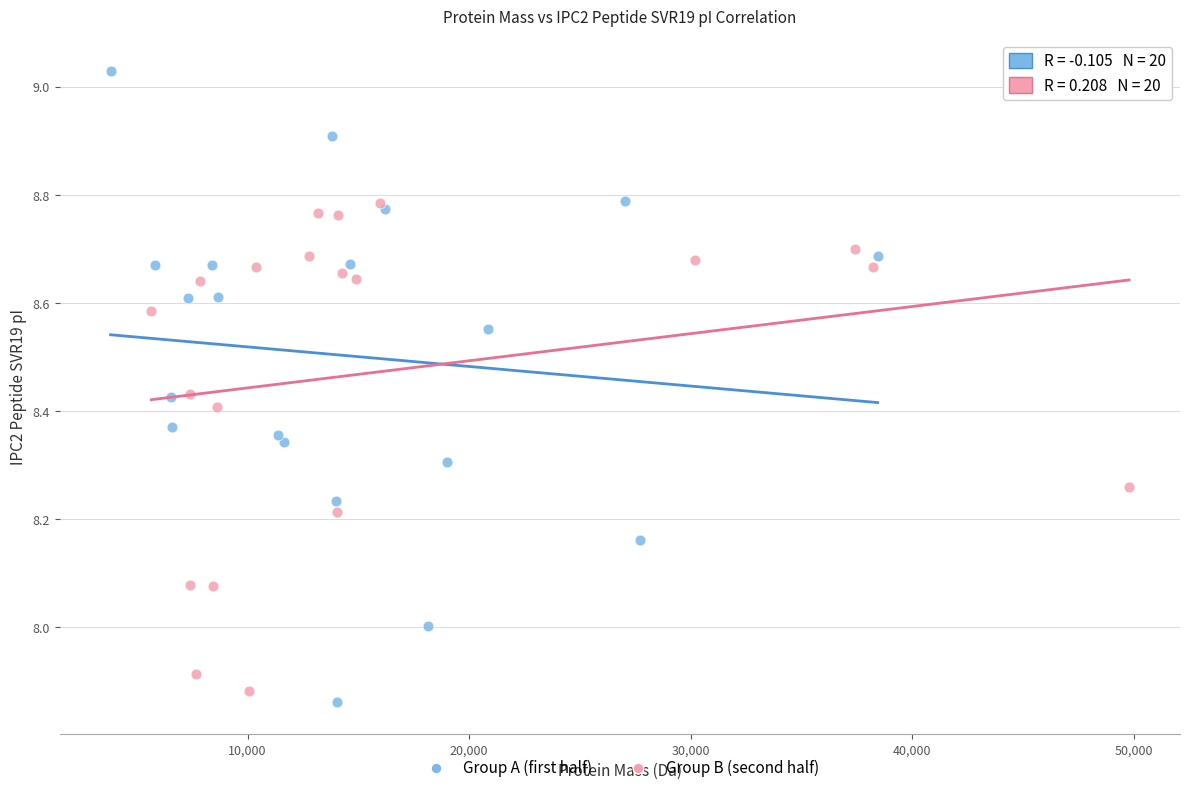

Which series reaches the maximum Y coordinate?

Group A (first half)